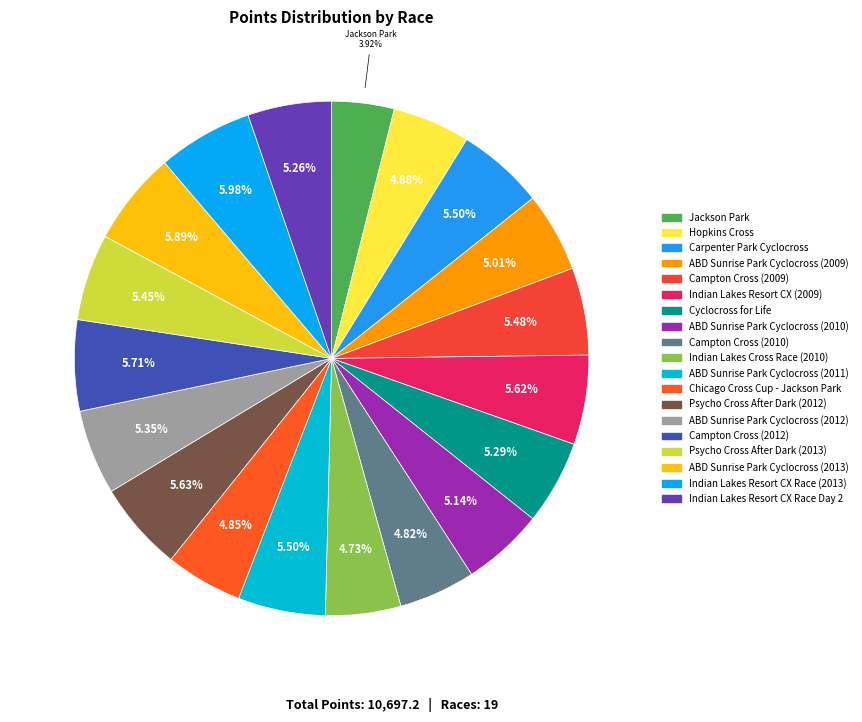

Is ABD Sunrise Park Cyclocross (2013) the majority of the pie?

No